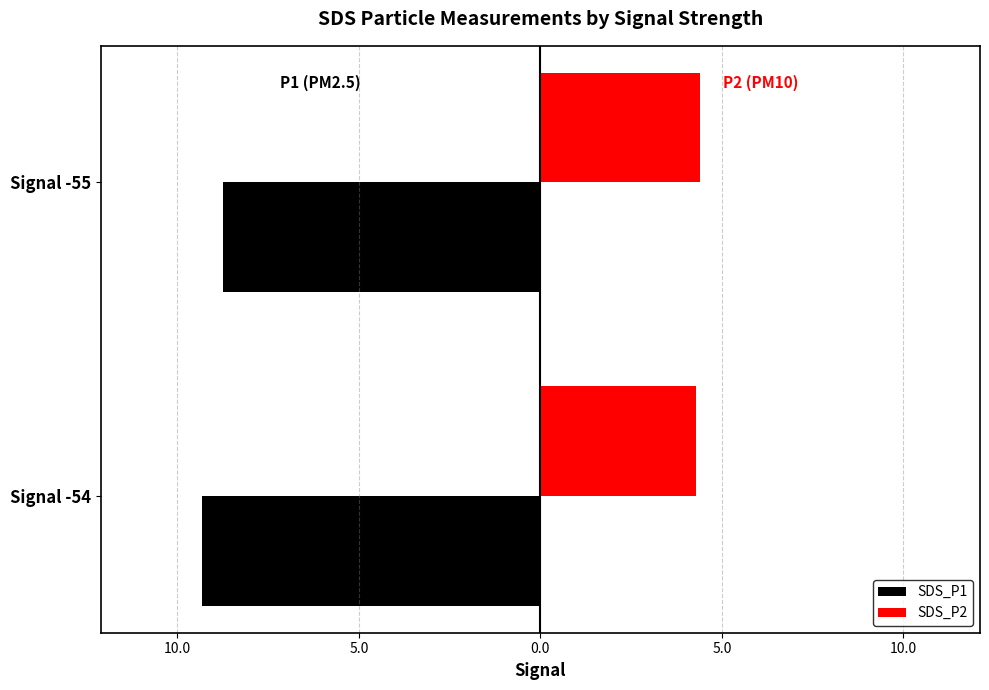

What are all the series names shown in the legend?

SDS_P1, SDS_P2